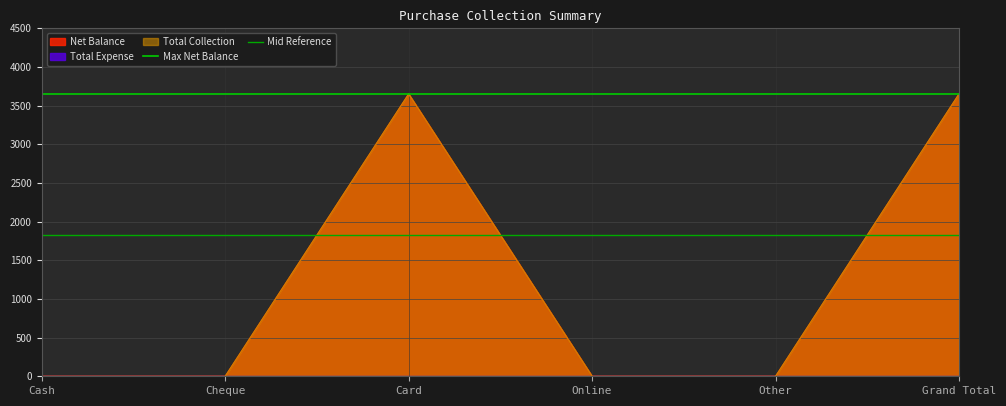

At which label does Mid Reference reach its minimum?

Cash